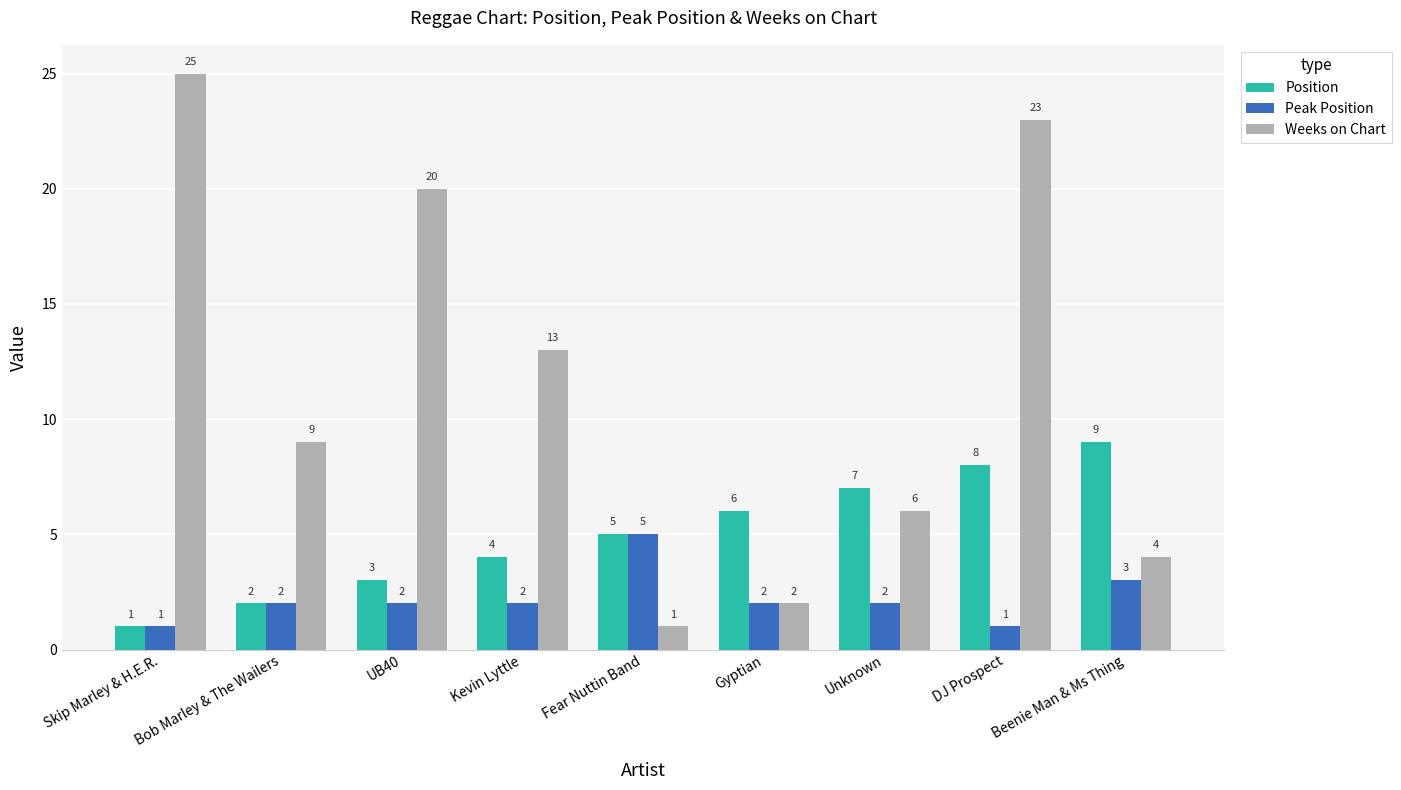

What is the difference between the highest and lowest values at DJ Prospect?

22